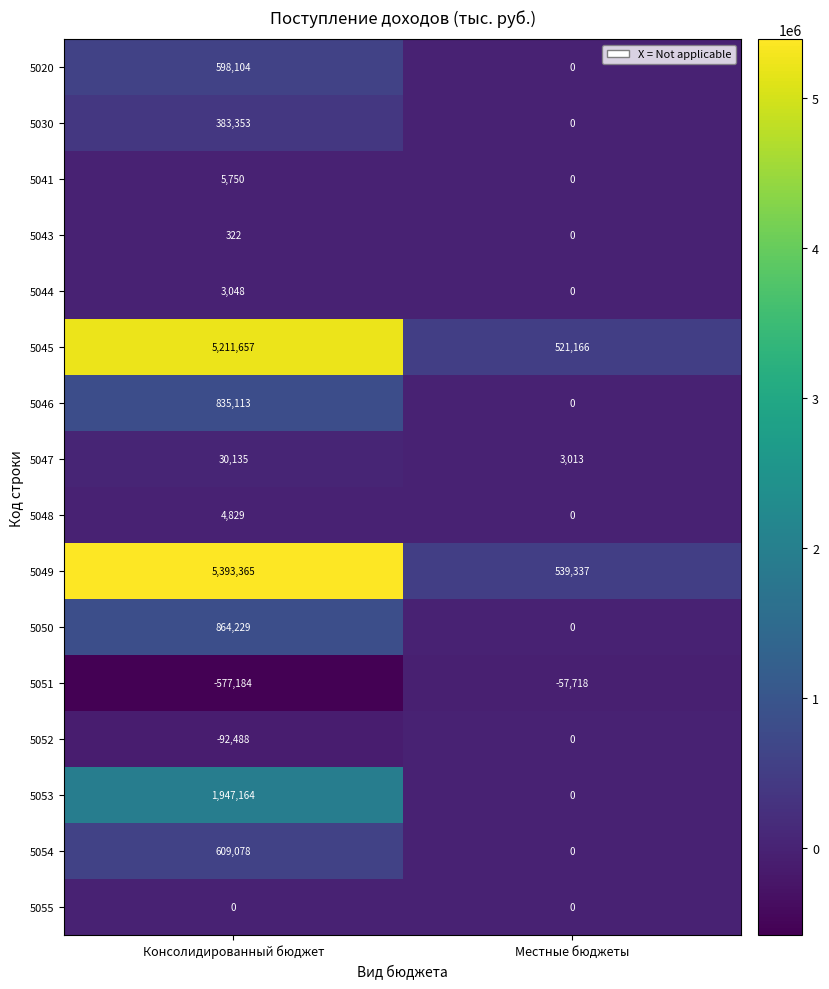

Which series changed the most between Консолидированный бюджет and Местные бюджеты?

5049